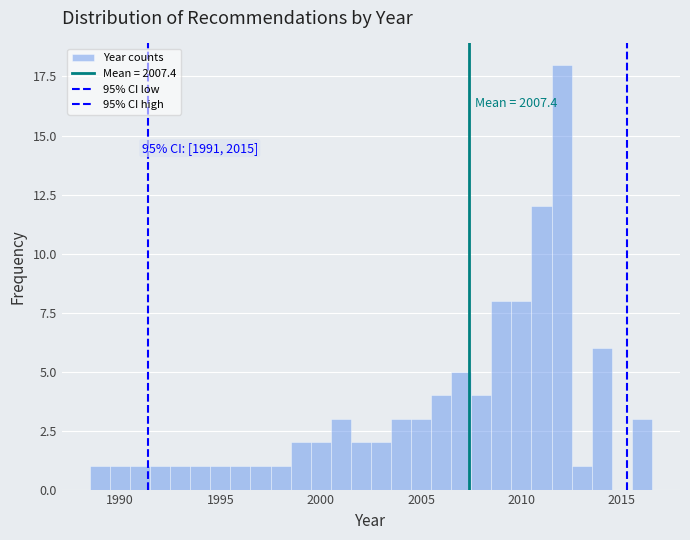

Around what value on the x-axis is the tallest bar? Give the approximate position of its centre, as read against the axis.

2012.0